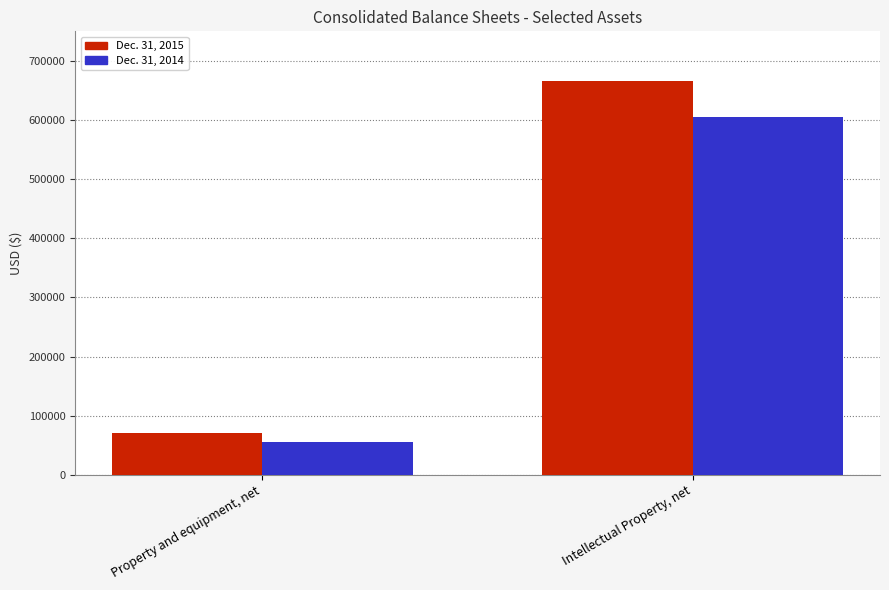

At which label does Dec. 31, 2015 reach its minimum?

Property and equipment, net